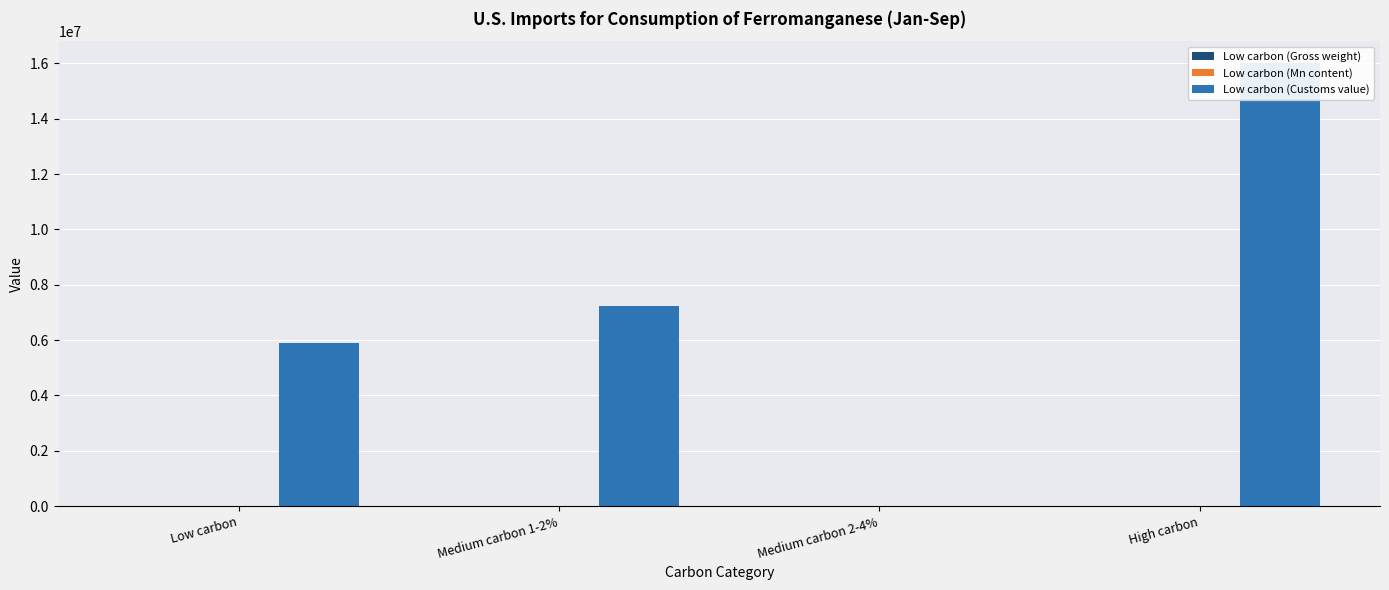

What is the greatest value displayed?

16000000